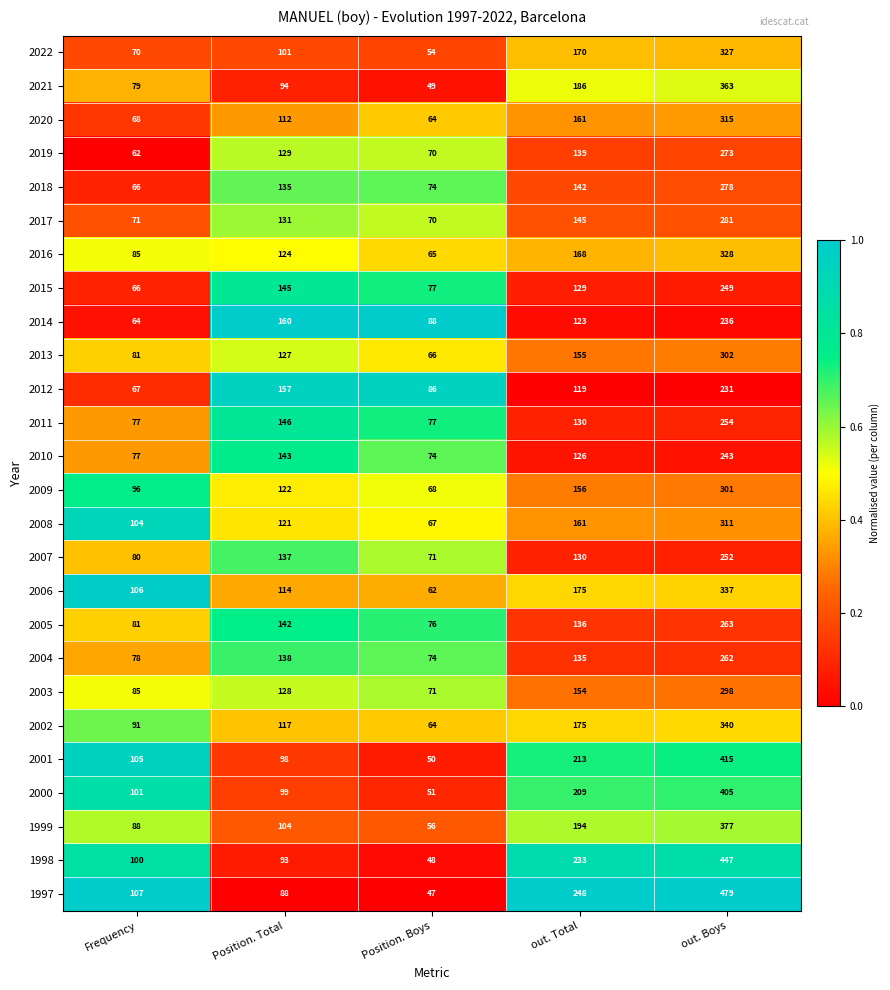

Read the 2003 value at Position. Total, to the nearest 50.

150